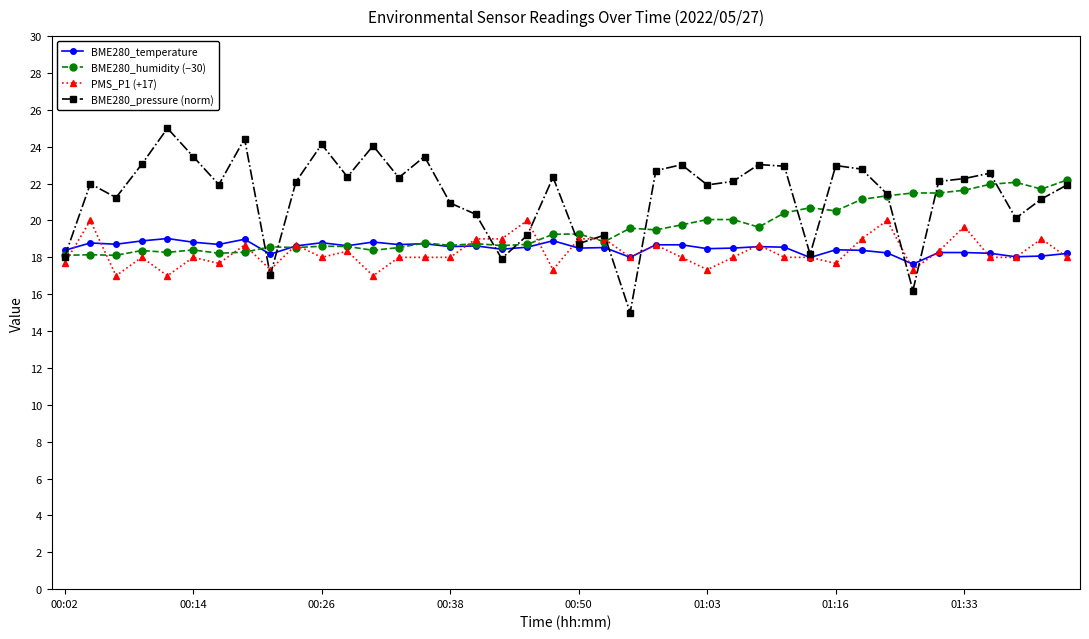

Which series has the largest total across all categories?

BME280_pressure (norm)